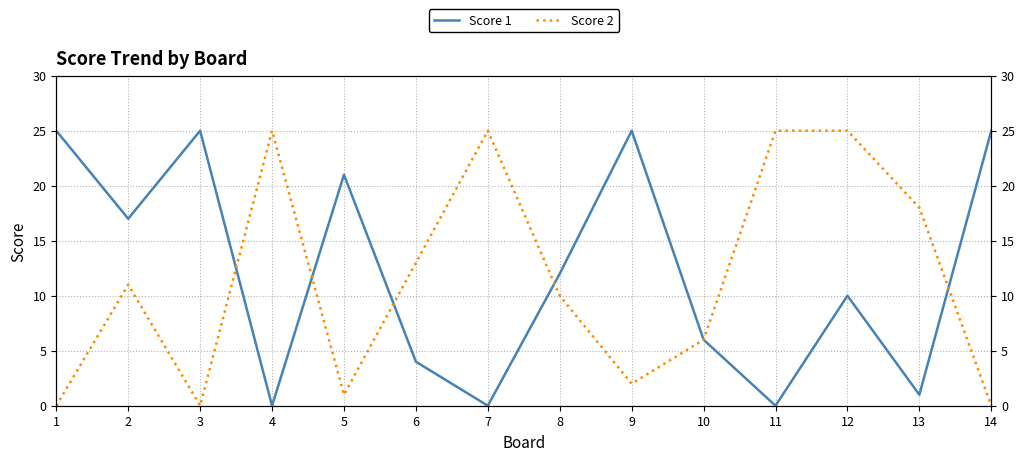

At which category does Score 1 reach its first local valley?

2